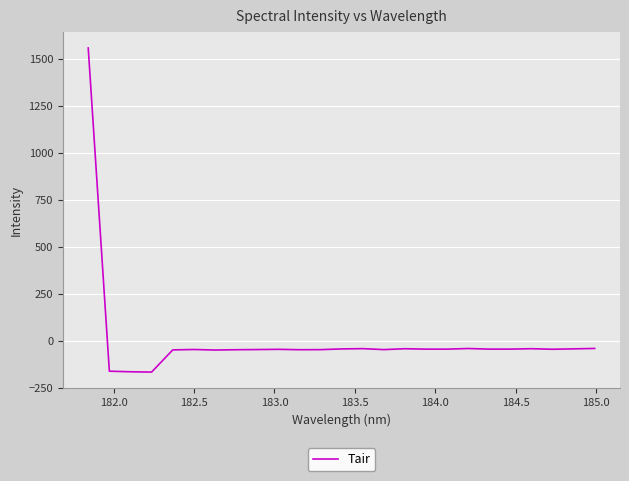

What is the difference between the maximum and minimum values?

1722.8